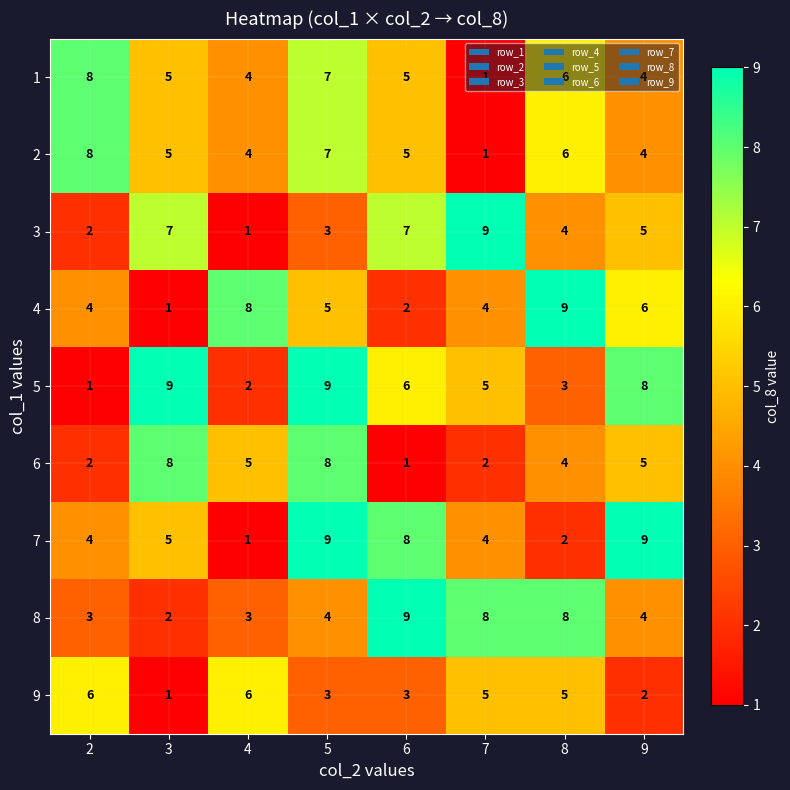

What is the greatest value displayed?

9